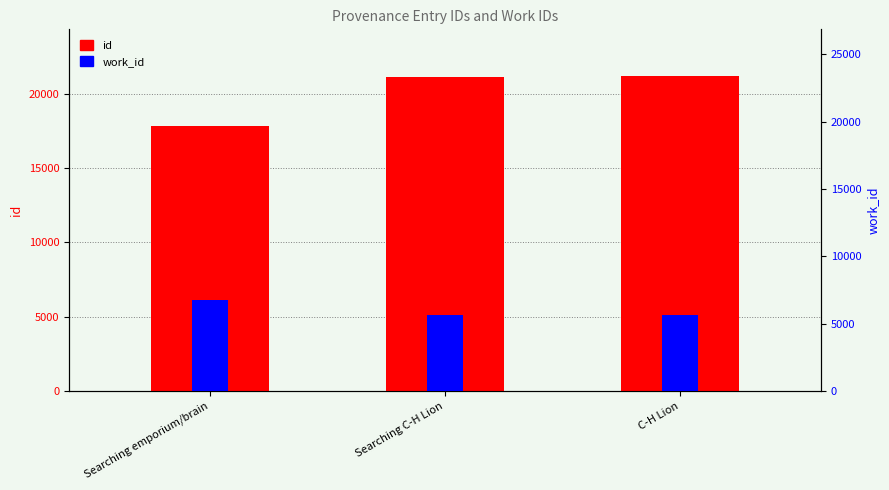

What is the difference between the maximum and minimum values in the work_id series?

1055